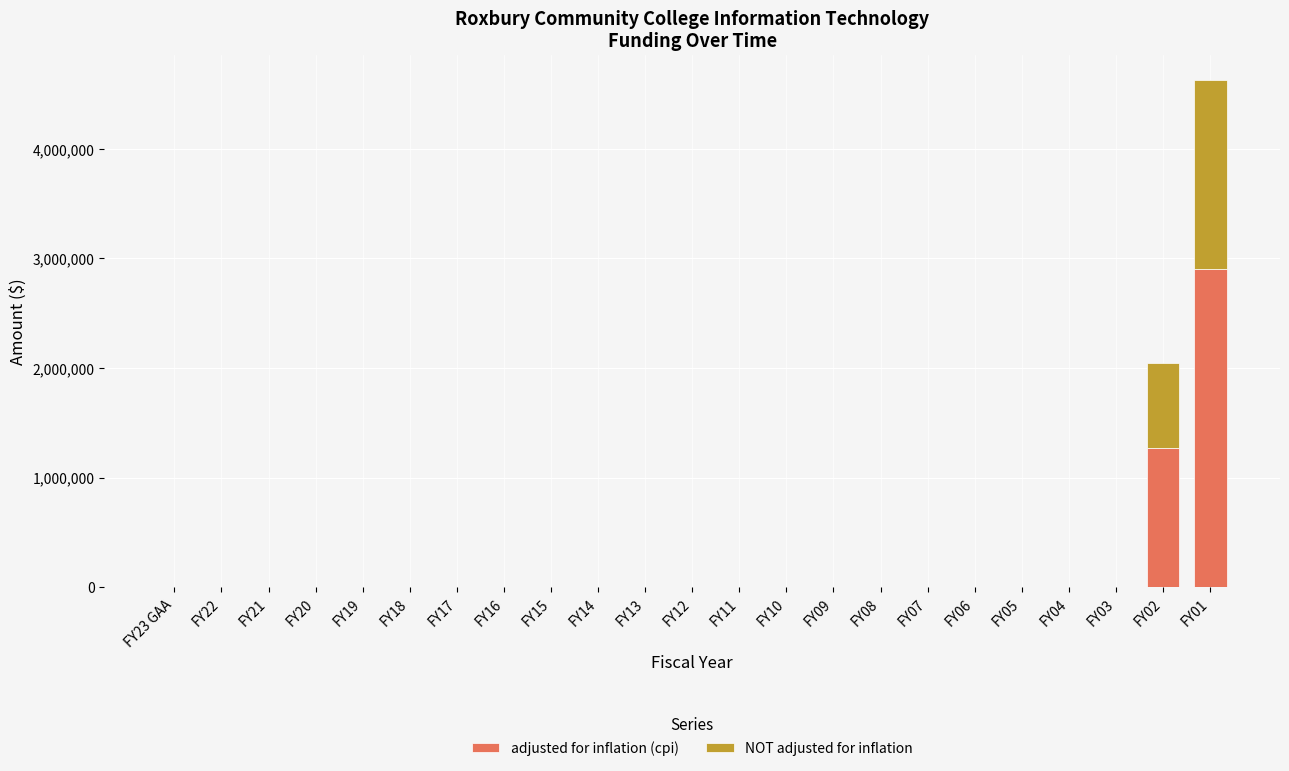

At which label does adjusted for inflation (cpi) reach its peak?

FY01